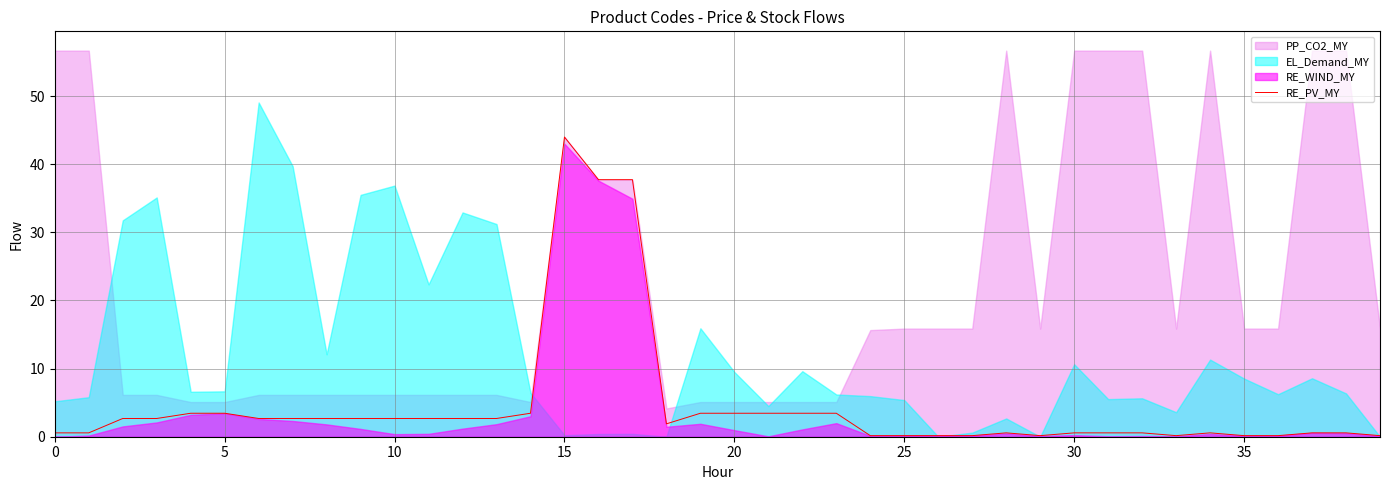

Reading left to right, what are all the values shown in this chart?

0.6	0.6	2.7	2.7	3.4	3.4	2.7	2.7	2.7	2.7	2.7	2.7	2.7	2.7	3.4	44.0	37.7	37.7	1.9	3.4	3.4	3.4	3.4	3.4	0.2	0.2	0.2	0.2	0.6	0.2	0.6	0.6	0.6	0.2	0.6	0.2	0.2	0.6	0.6	0.2